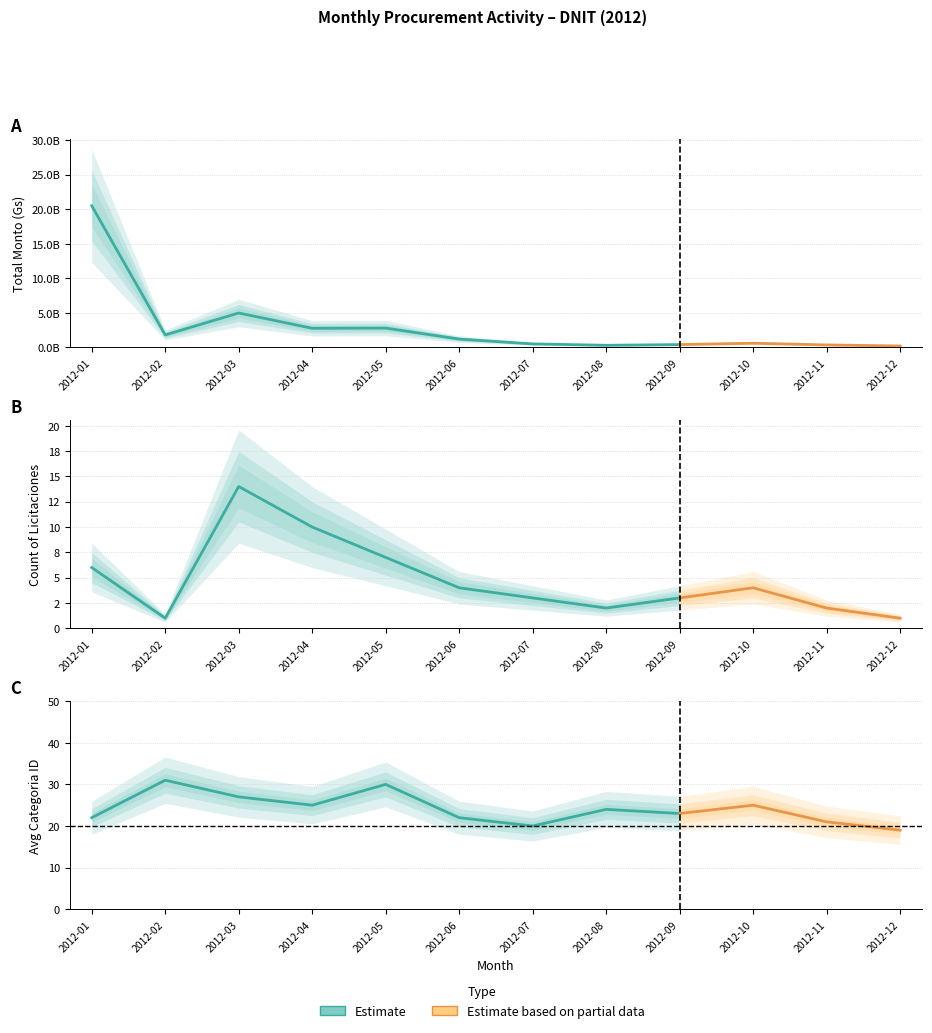

What is the maximum value for Count of Licitaciones?

14